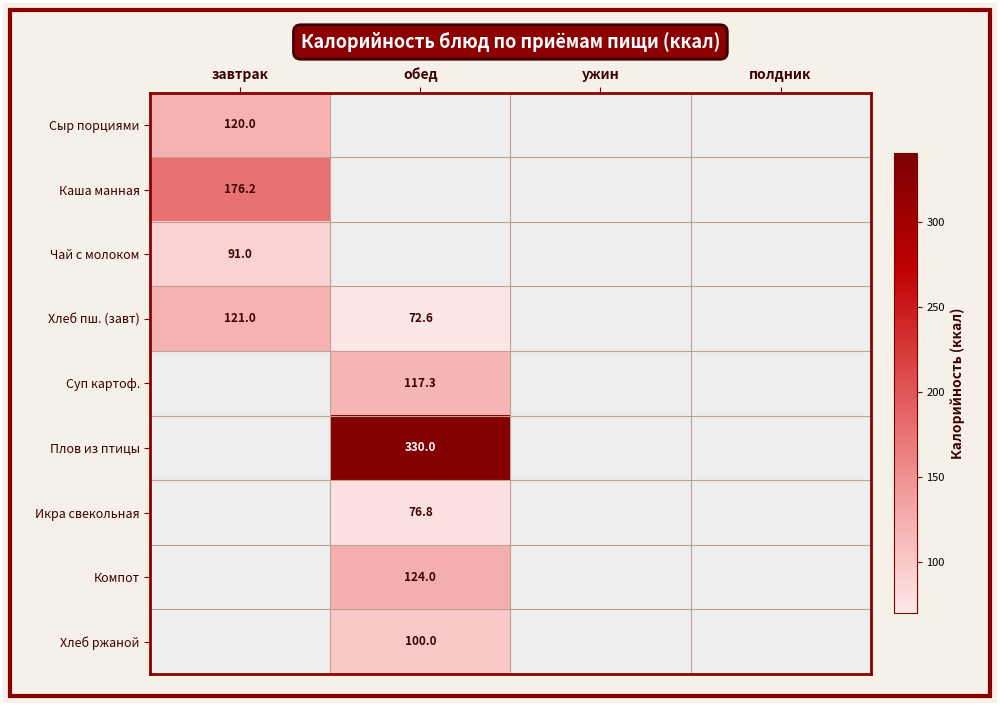

The value of Икра свекольная at обед is 24.2. True or false?

False